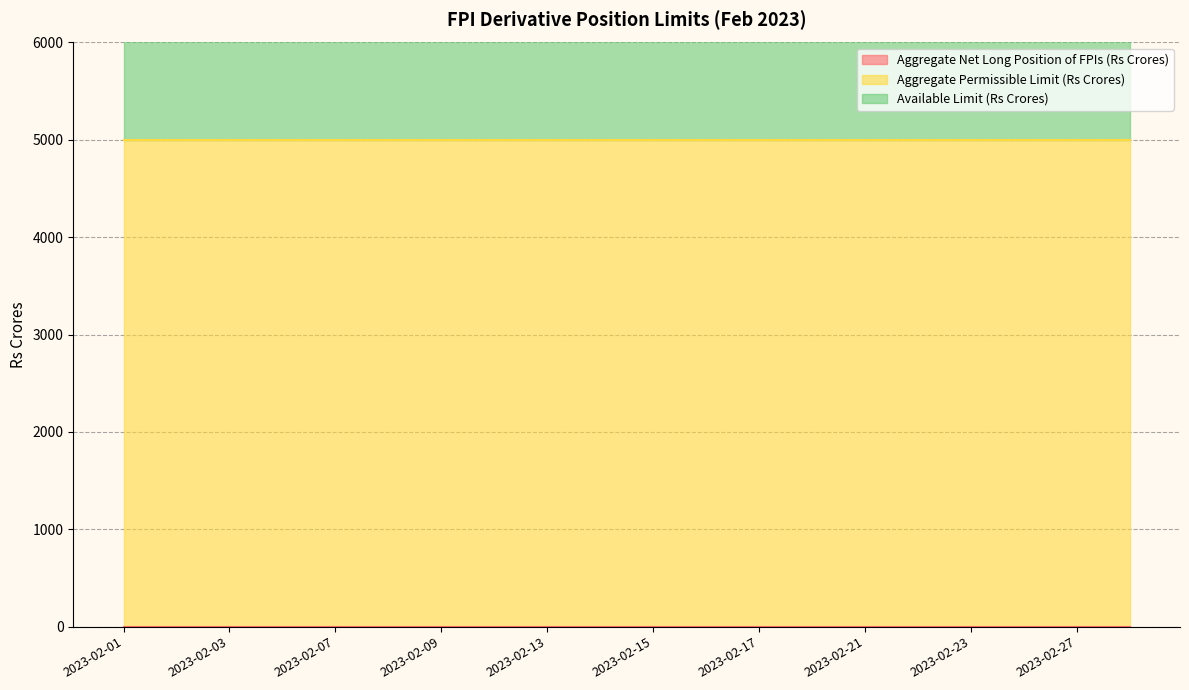

At how many categories does at least one series exceed 940?

20